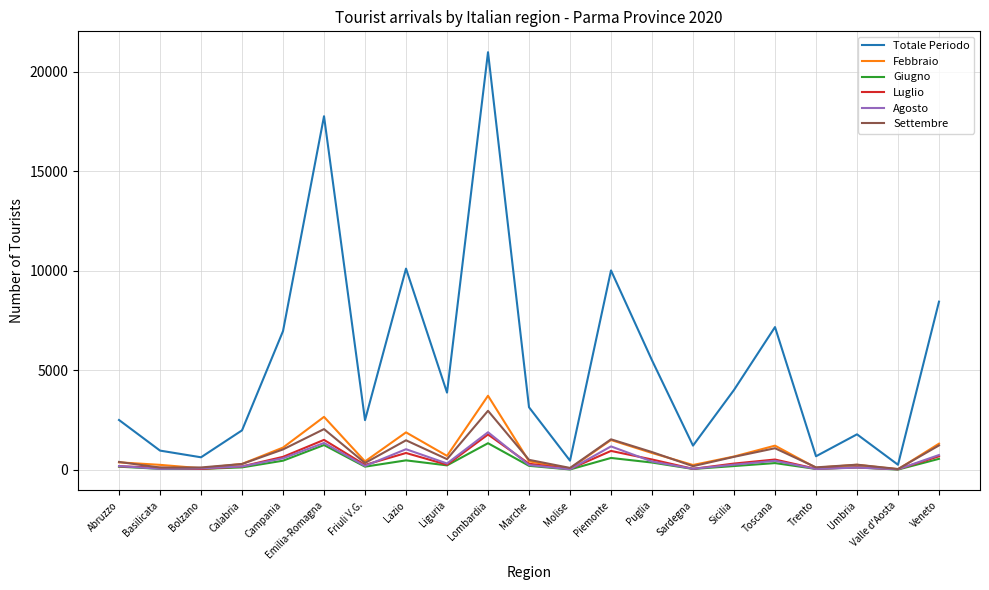

What are all the series names shown in the legend?

Totale Periodo, Febbraio, Giugno, Luglio, Agosto, Settembre